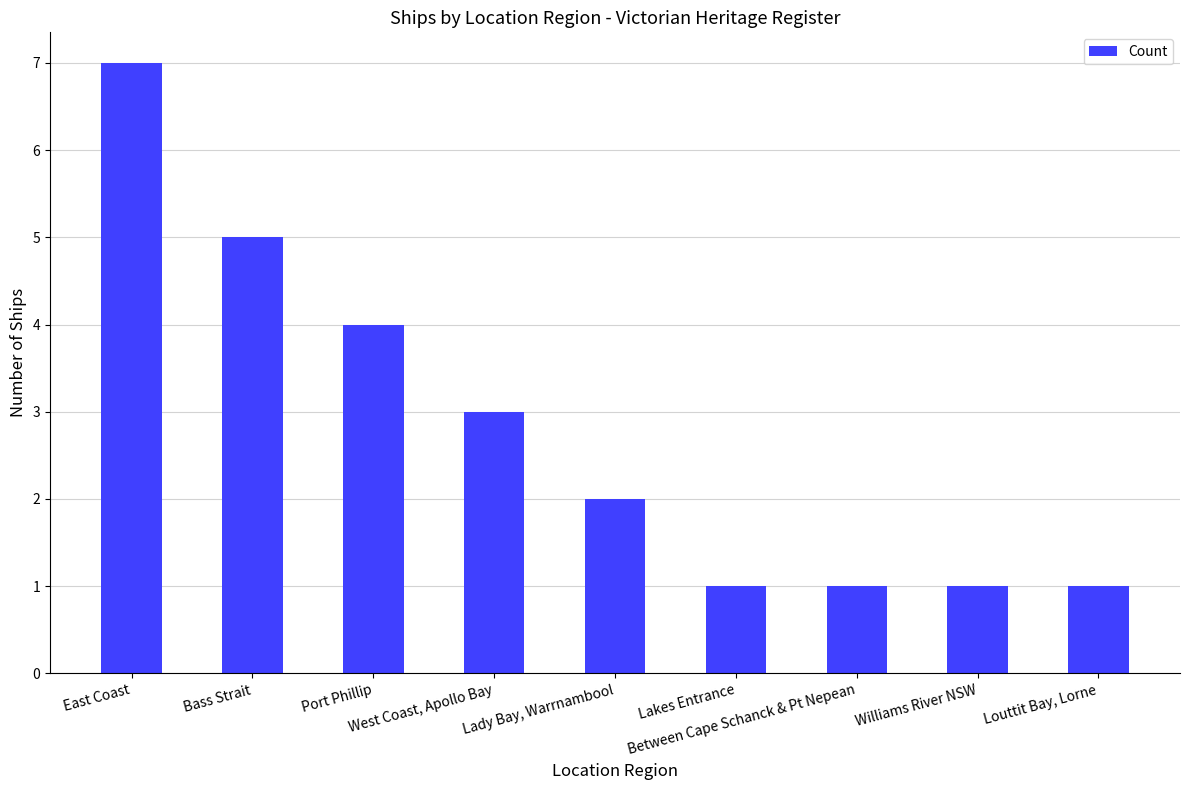

The chart shows a value of 12 at East Coast. True or false?

False